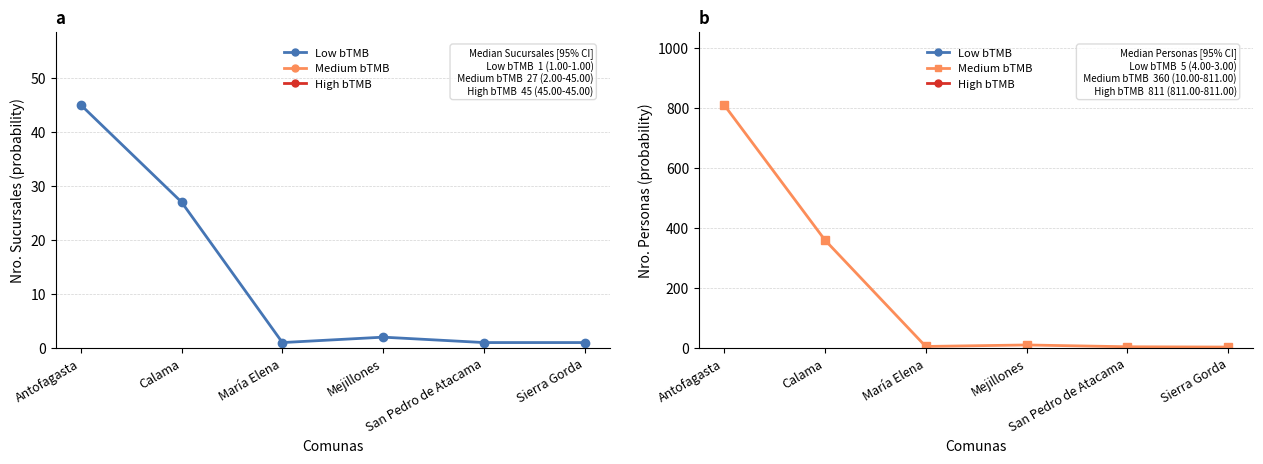

What is the highest value of the Nro. Personas series?

811